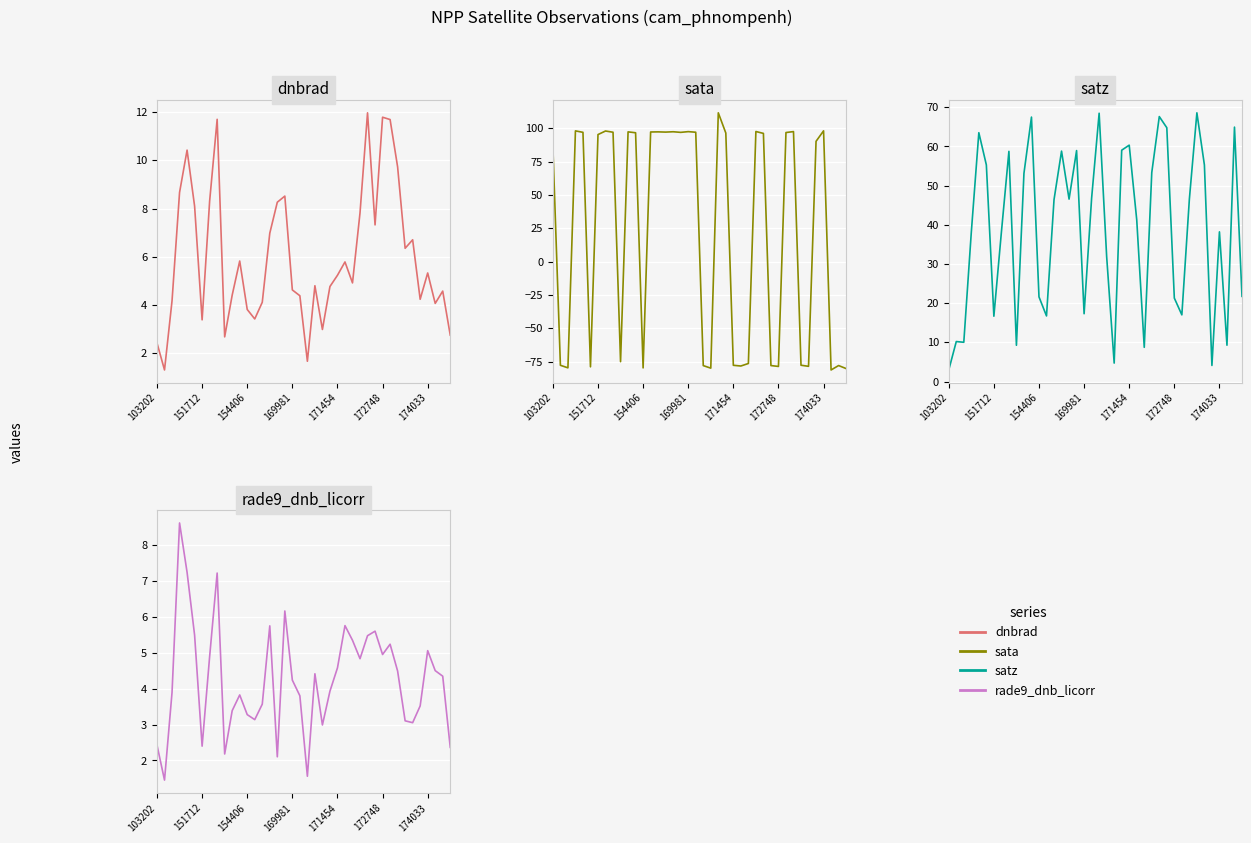

The value of satz at 25 is 20.6. True or false?

False